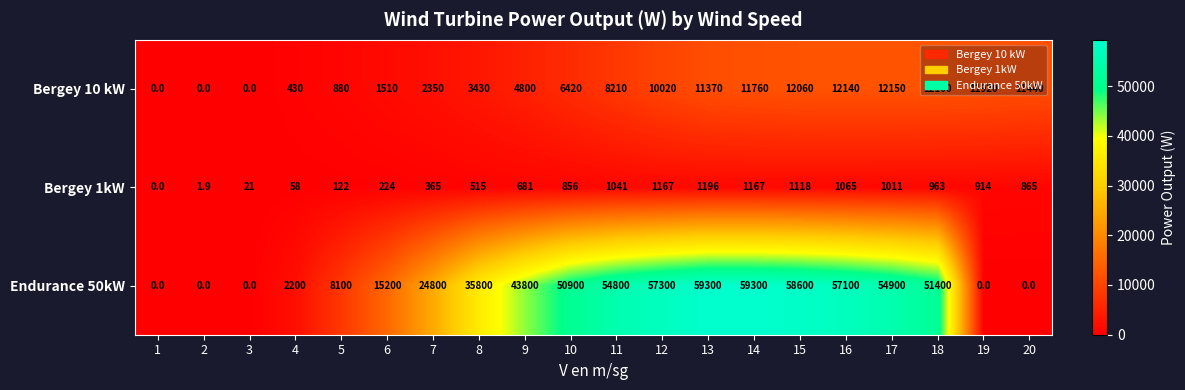

Rank the series by their maximum value, from highest to lowest.

Endurance 50kW, Bergey 10 kW, Bergey 1kW